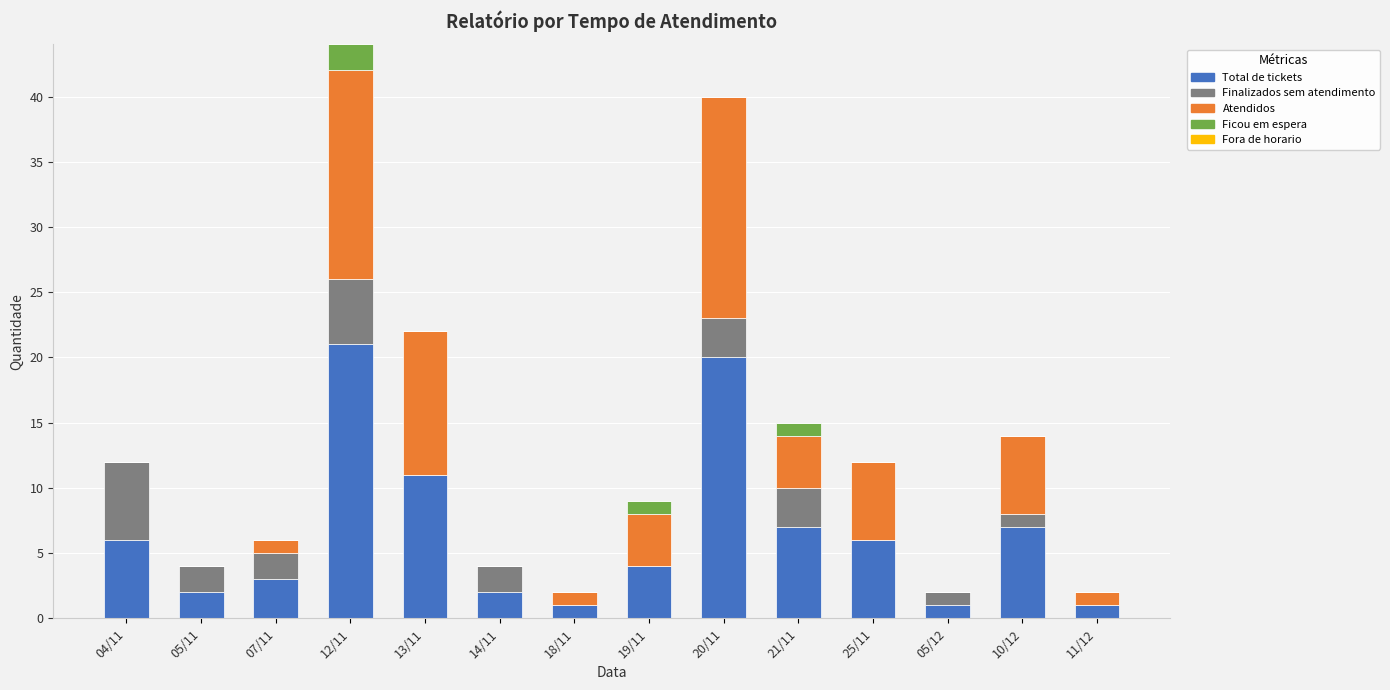

Which category has the highest value in the Total de tickets series?

12/11